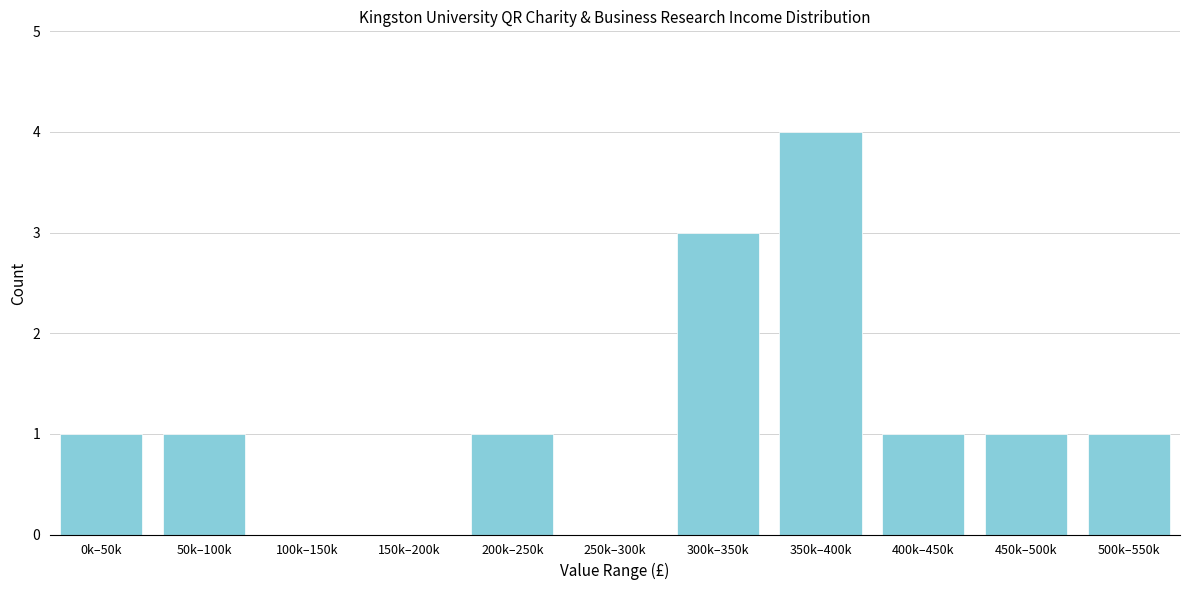

Reading right to left, list all the values displayed in this chart.

500k–550k=1	450k–500k=1	400k–450k=1	350k–400k=4	300k–350k=3	250k–300k=0	200k–250k=1	150k–200k=0	100k–150k=0	50k–100k=1	0k–50k=1